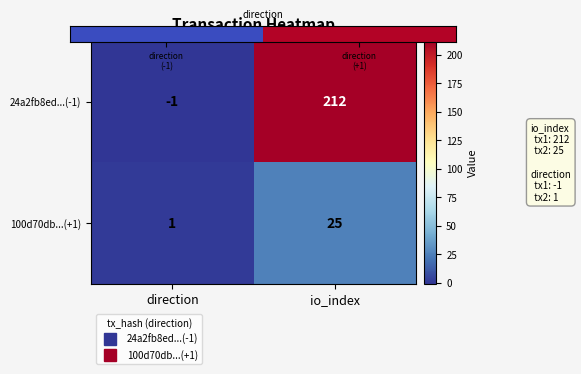

What is the spread (max minus min) of values at io_index?

187